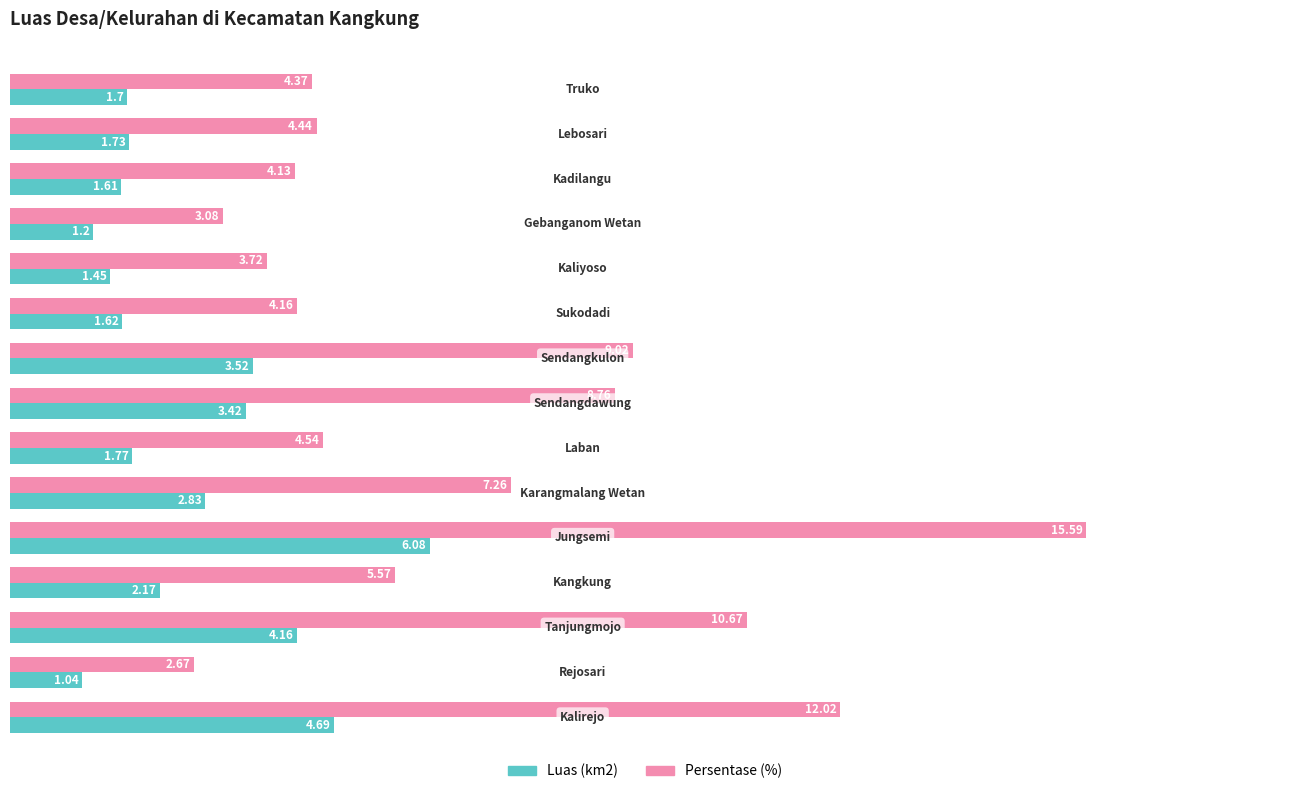

List the series in order of their peak value, lowest first.

Luas (km2), Persentase (%)